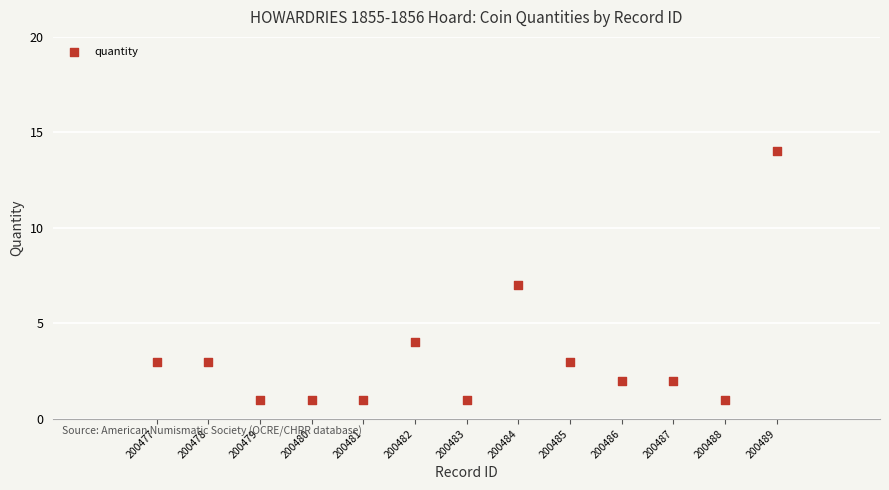

What is the range of X values (max minus min)?

12